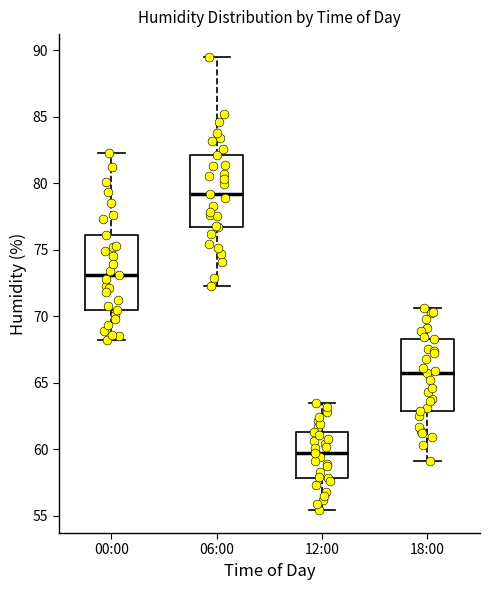

Where is the lower edge of the box for 18:00 on the y-axis? The values are not printed on the chart, so give them approximately, as read against the axis.

63.0